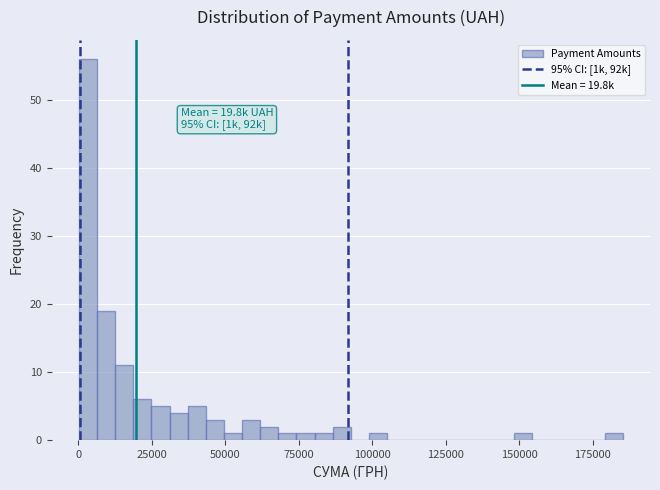

Read against the x-axis, roughly where is the centre of the tallest bar?

5000